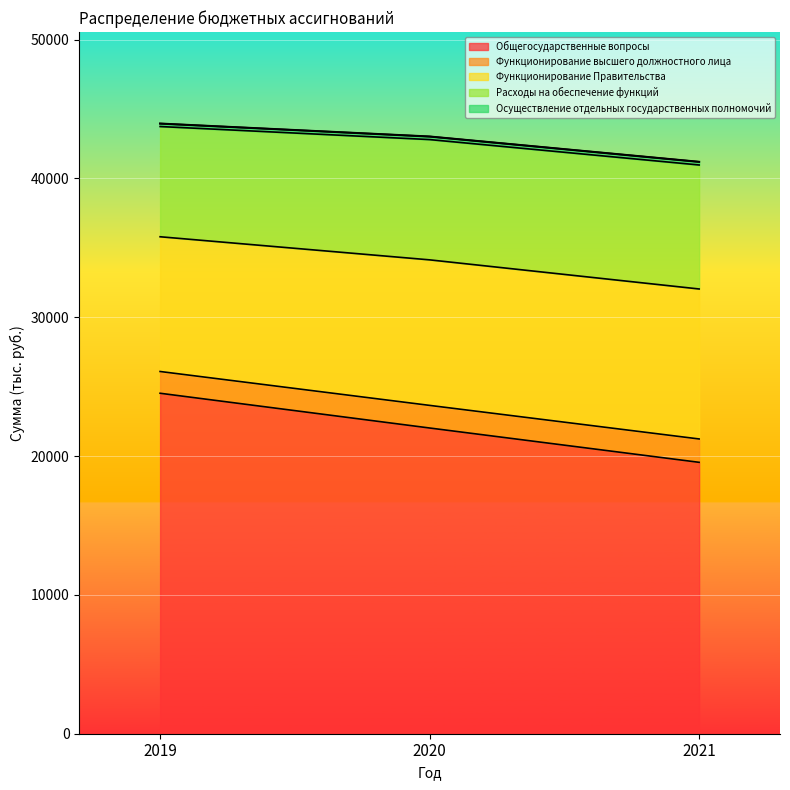

The value of Общегосударственные вопросы at 2020 is 33004.1. True or false?

False